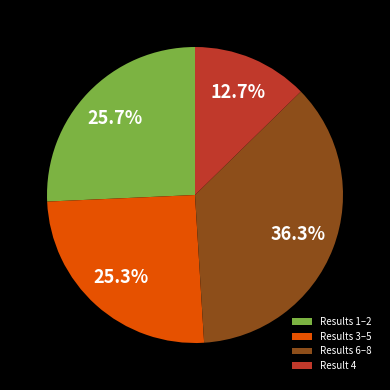

Combined, what portion of the pie is Results 1–2 and Result 4?

38.4%